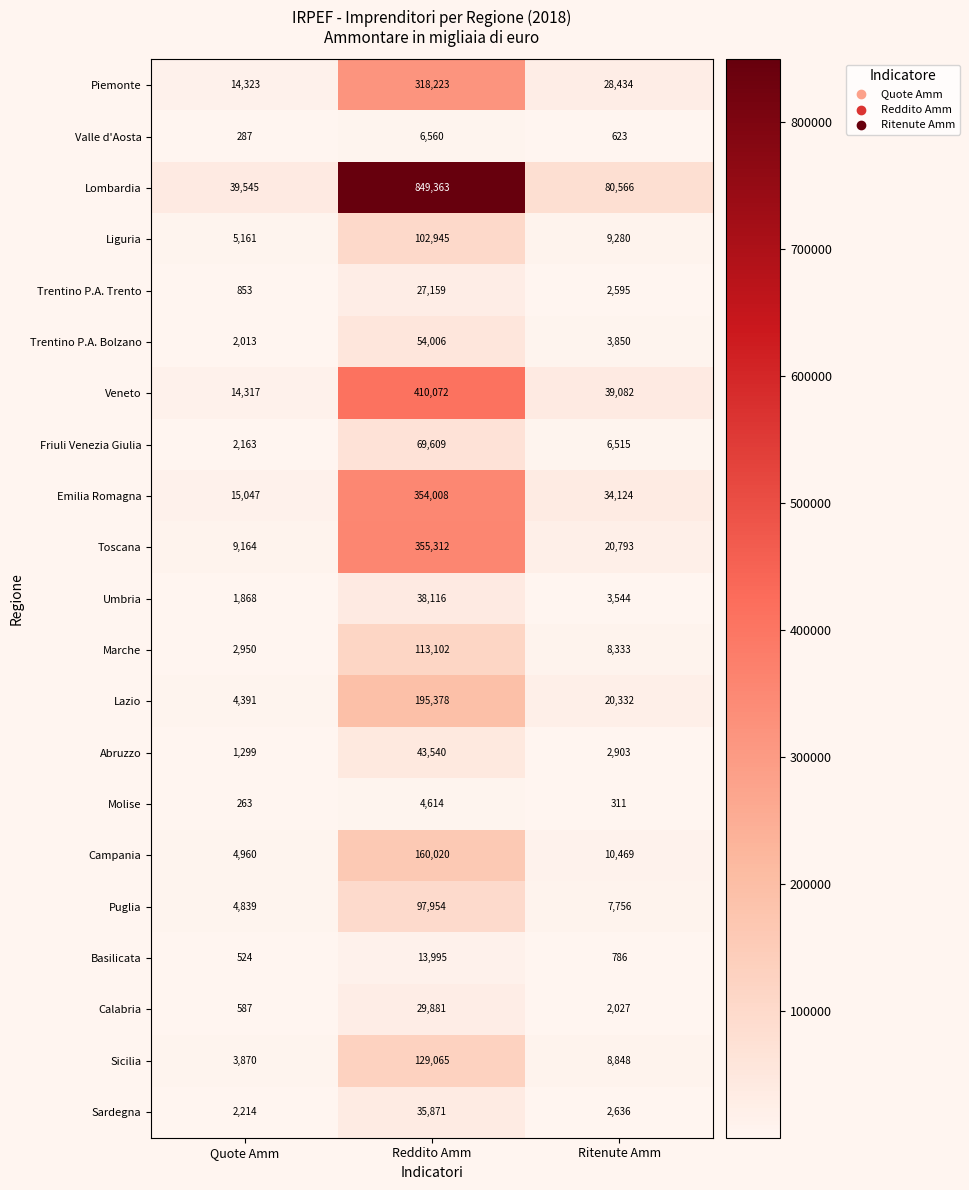

At which category is the sum across all series the highest?

Reddito Amm